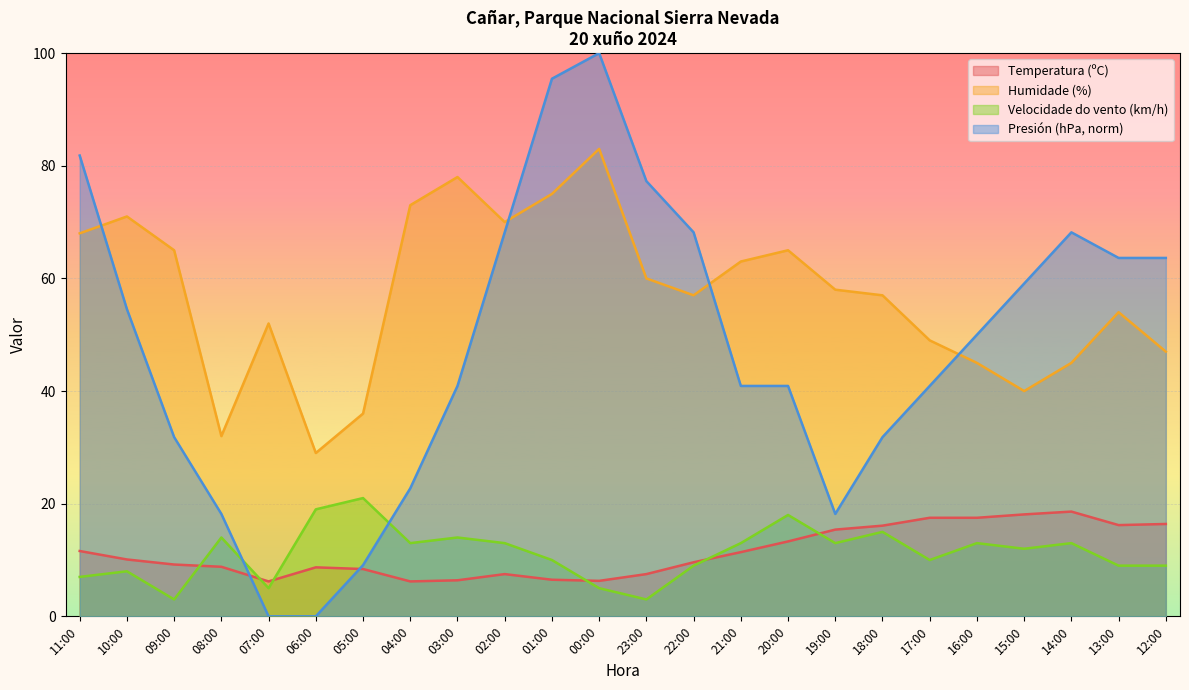

List the series in order of their peak value, lowest first.

Temperatura (ºC), Velocidade do vento (km/h), Humidade (%), Presión (hPa, norm)